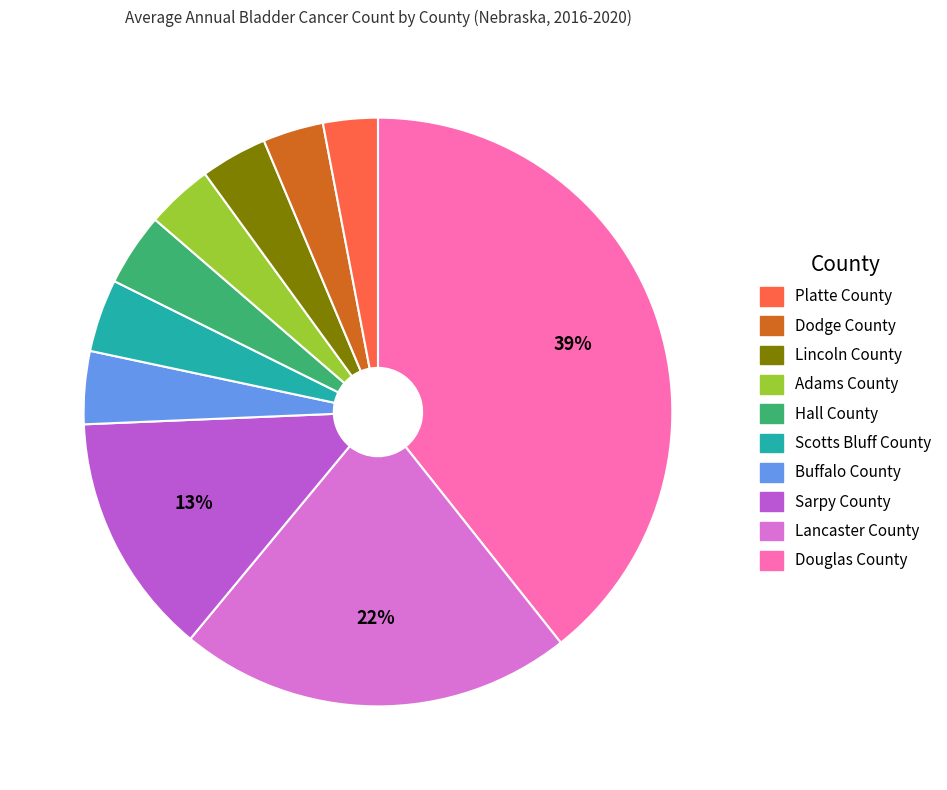

To the nearest percent, what is the average slice percentage?

10%